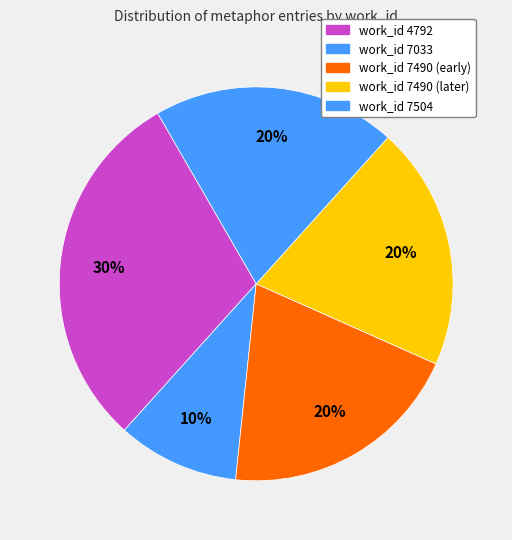

How many segments does this pie chart have?

5